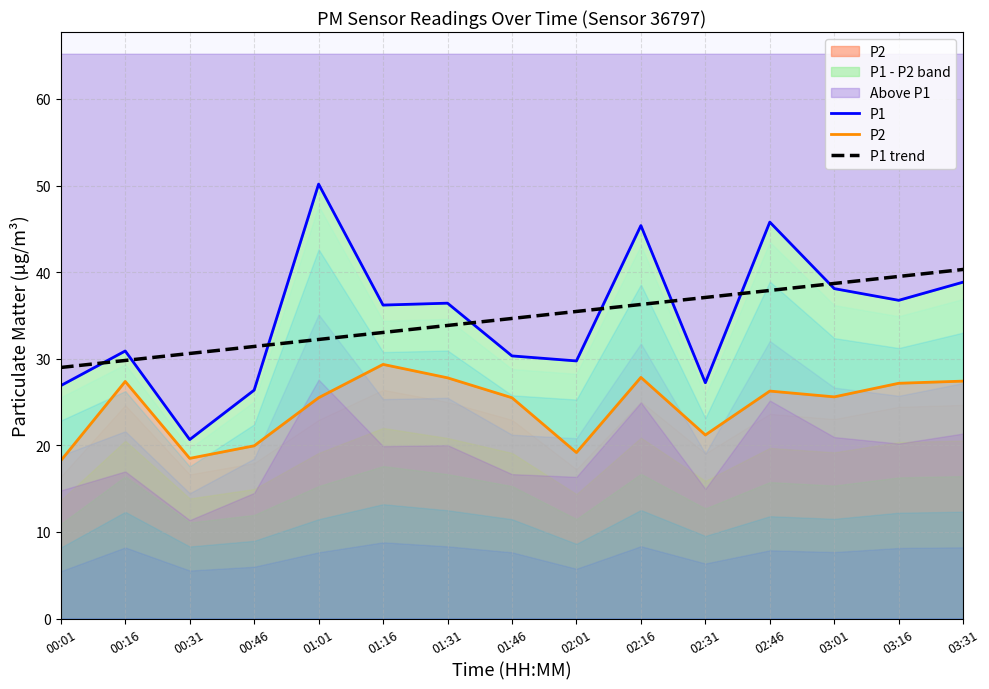

Where do P1 trend and P1 first cross each other?

00:01 and 00:16